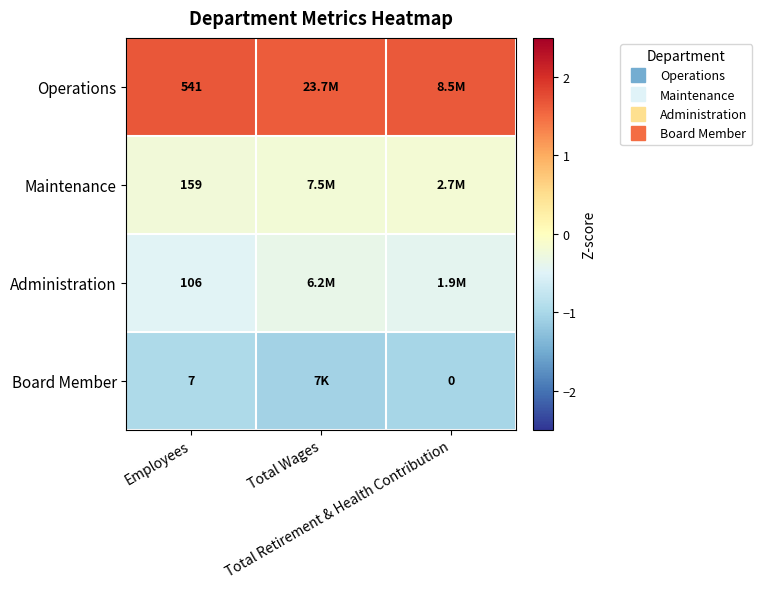

Rank the series at Employees from highest to lowest value.

Operations, Maintenance, Administration, Board Member